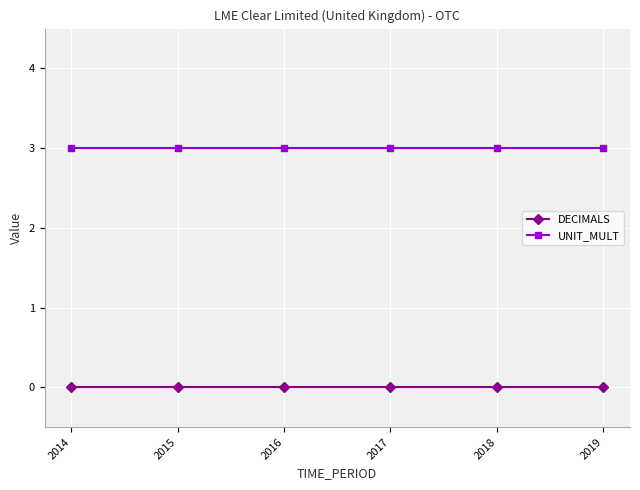

Count the number of data series in this chart.

2